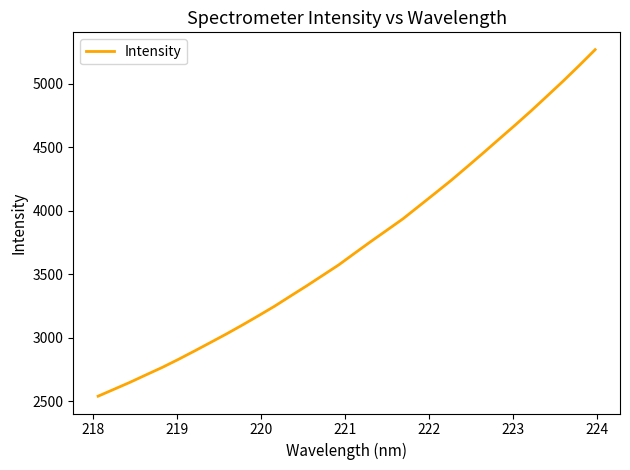

Does the chart display data point markers on the line(s)?

No